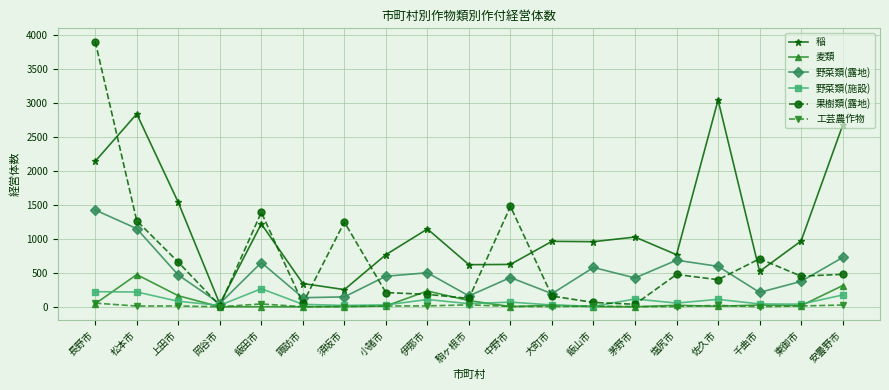

What is the label of the 8th point from the right?

大町市